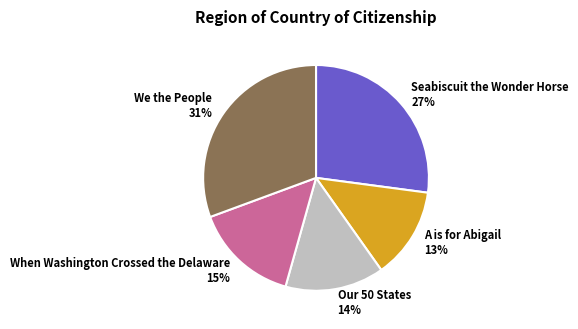

How many slices are in this pie chart?

5